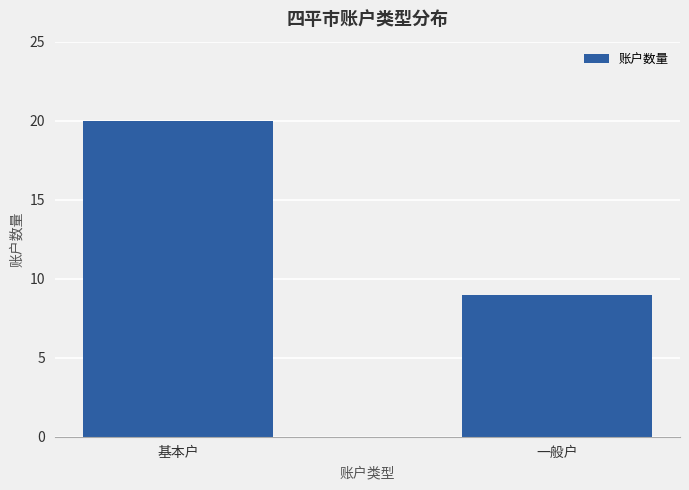

What is the change in value from 基本户 to 一般户?

-11